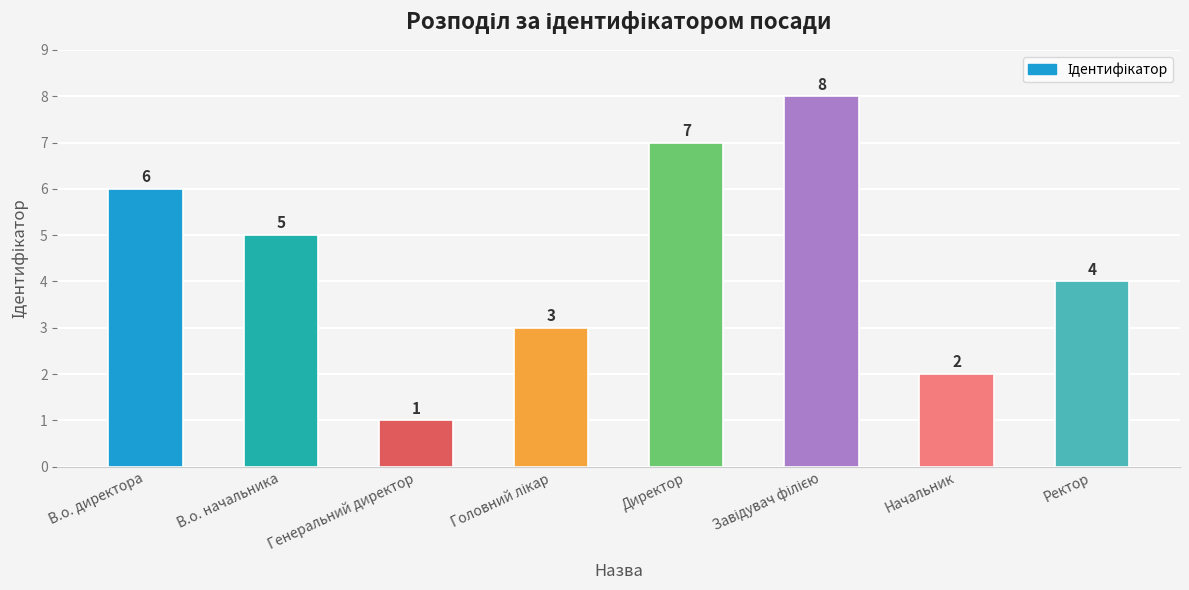

What is the difference between the maximum and minimum values?

7